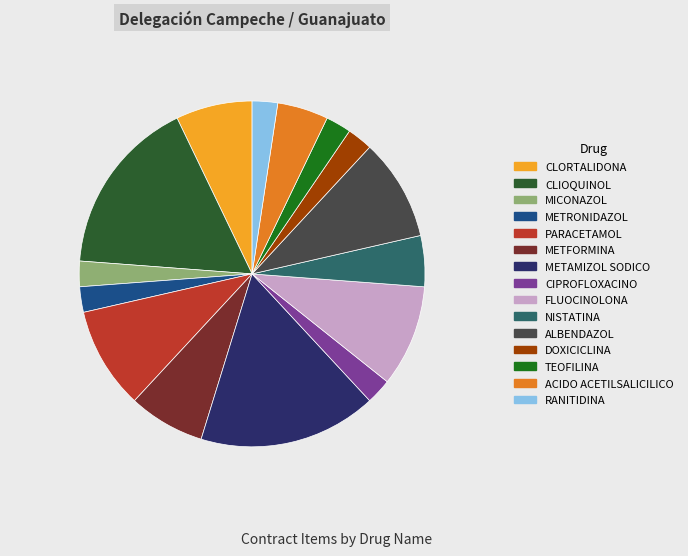

Is there a majority slice in this chart?

No